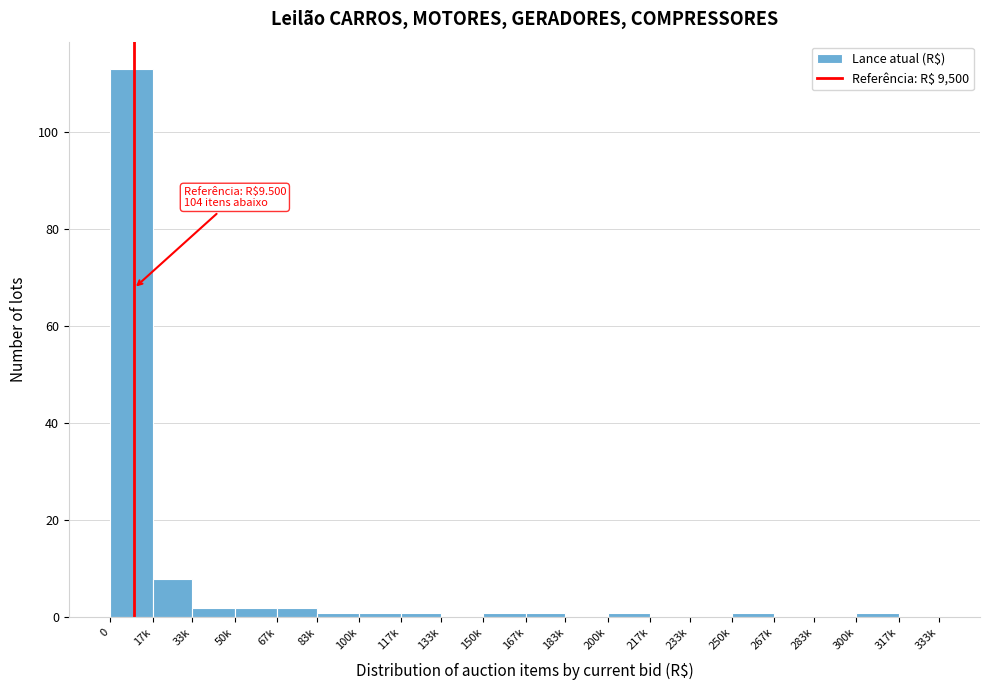

Reading right to left, what are all the values shown in this chart?

317k=0	300k=1	283k=0	267k=0	250k=1	233k=0	217k=0	200k=1	183k=0	167k=1	150k=1	133k=0	117k=1	100k=1	83k=1	67k=2	50k=2	33k=2	17k=8	0=113